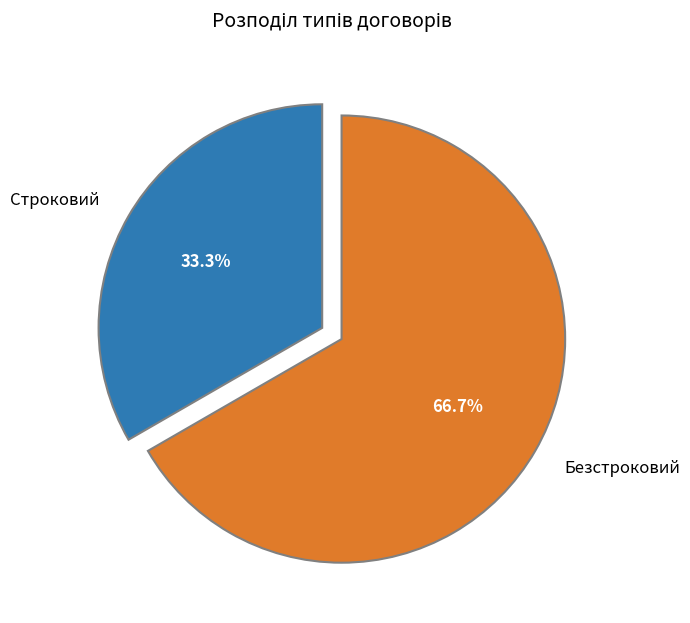

Which category has the smallest portion of the pie?

Строковий